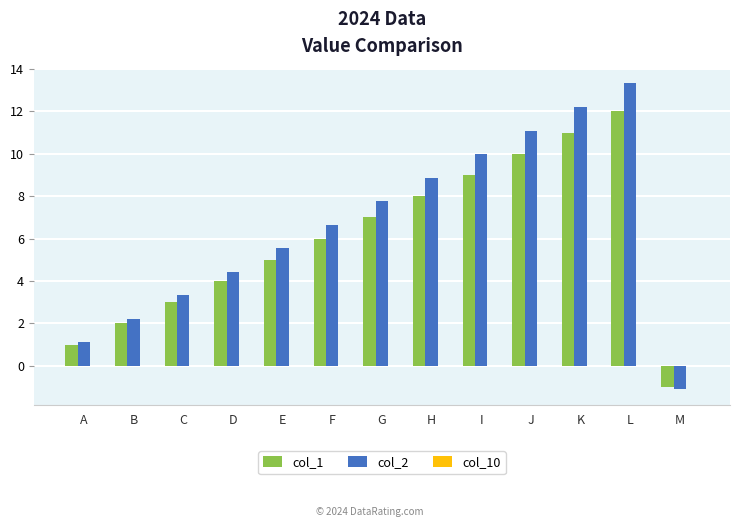

Between I and L, which series saw the biggest shift?

col_2